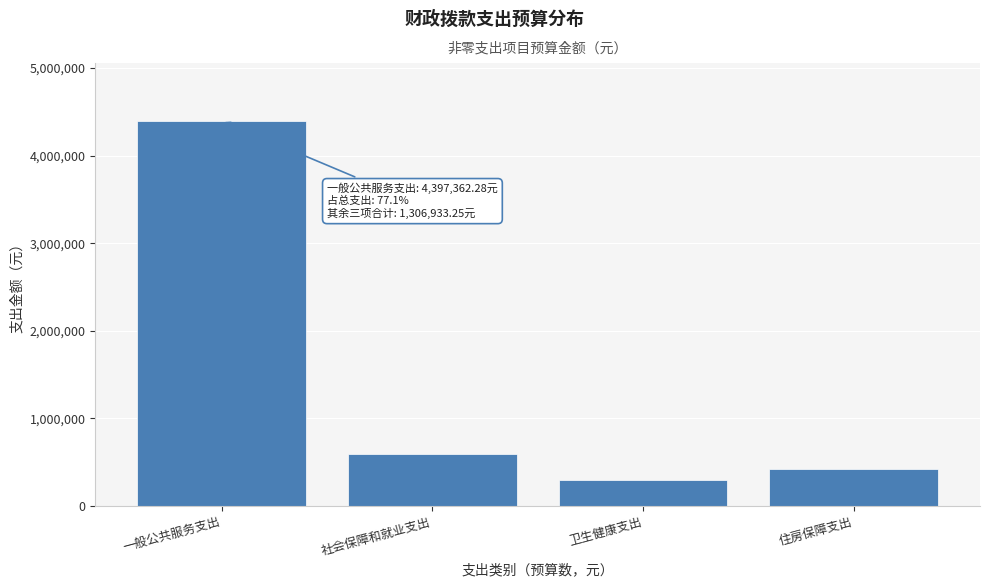

Reading left to right, what are all the values shown in this chart?

一般公共服务支出=4397362.3	社会保障和就业支出=594396.6	卫生健康支出=294422.8	住房保障支出=418113.8